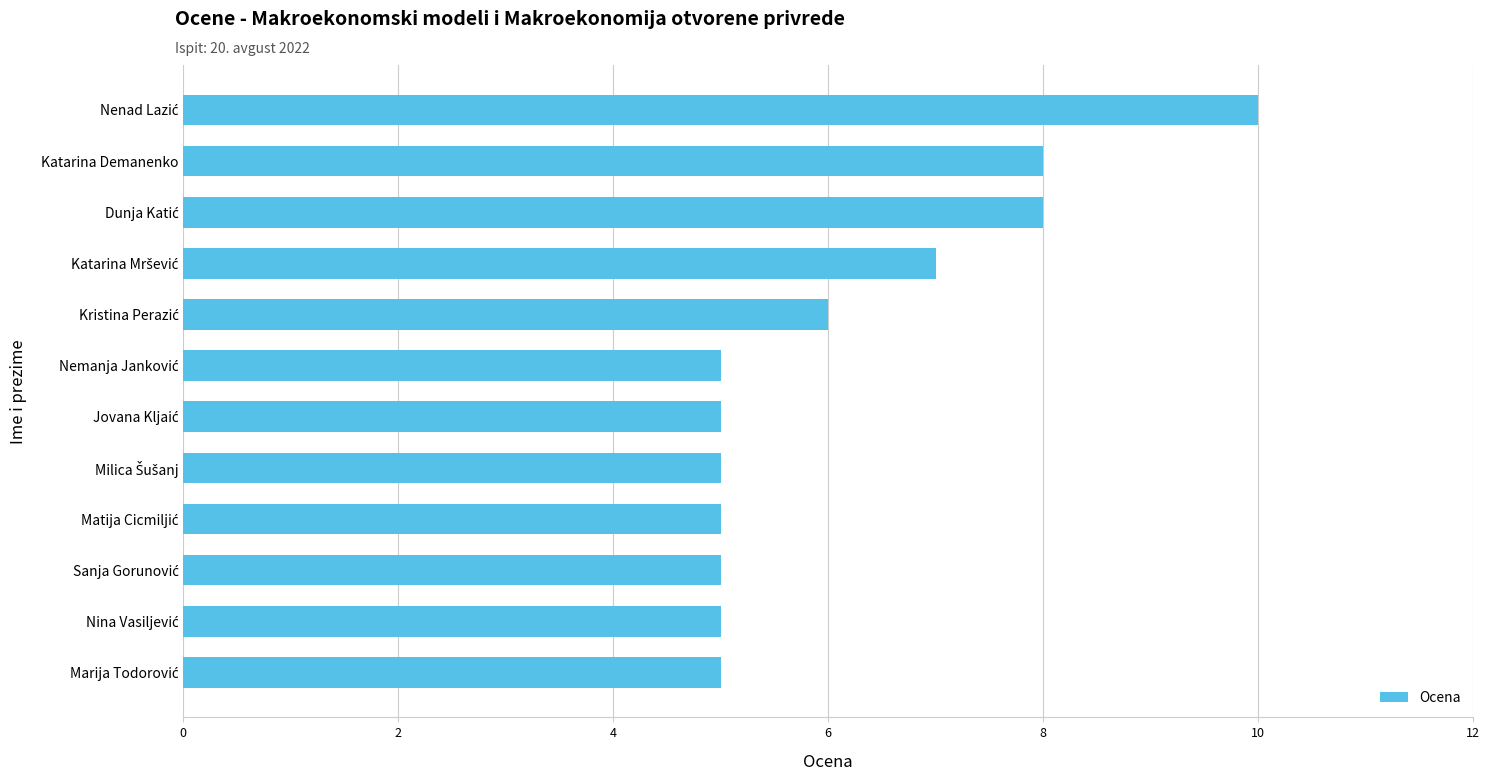

What is the minimum value shown in the chart?

5